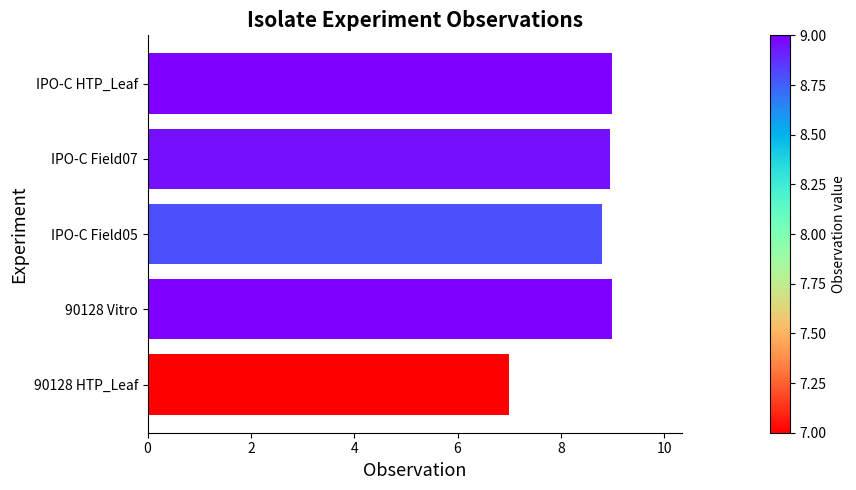

What is the sum of all values?

42.8